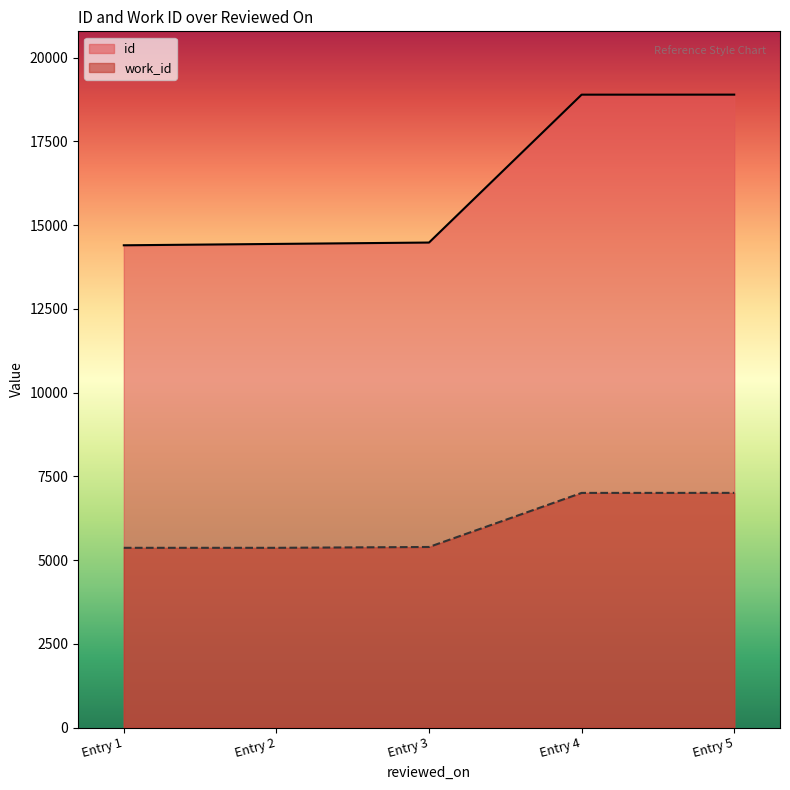

How many lines are shown in the chart?

2